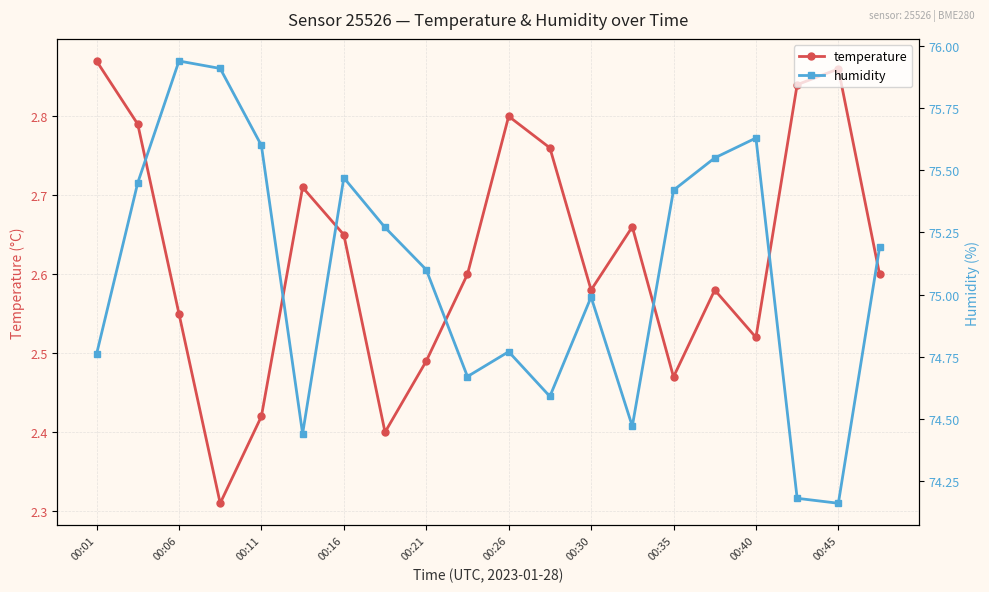

Does the chart display data point markers on the line(s)?

Yes